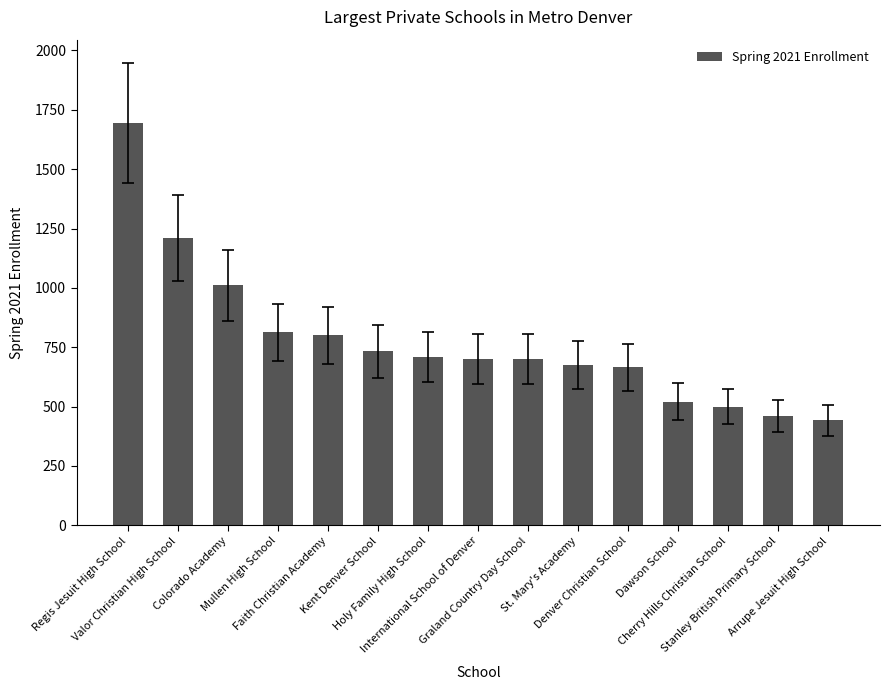

What is the value of the 7th bar from the left?

708